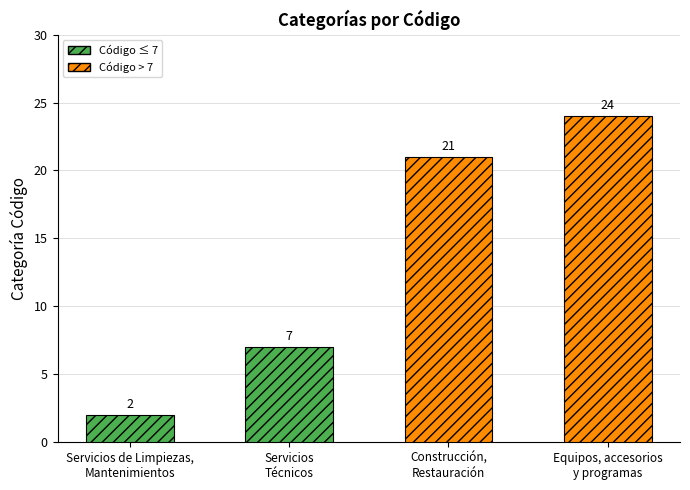

What is the difference between the maximum and second lowest values?

17